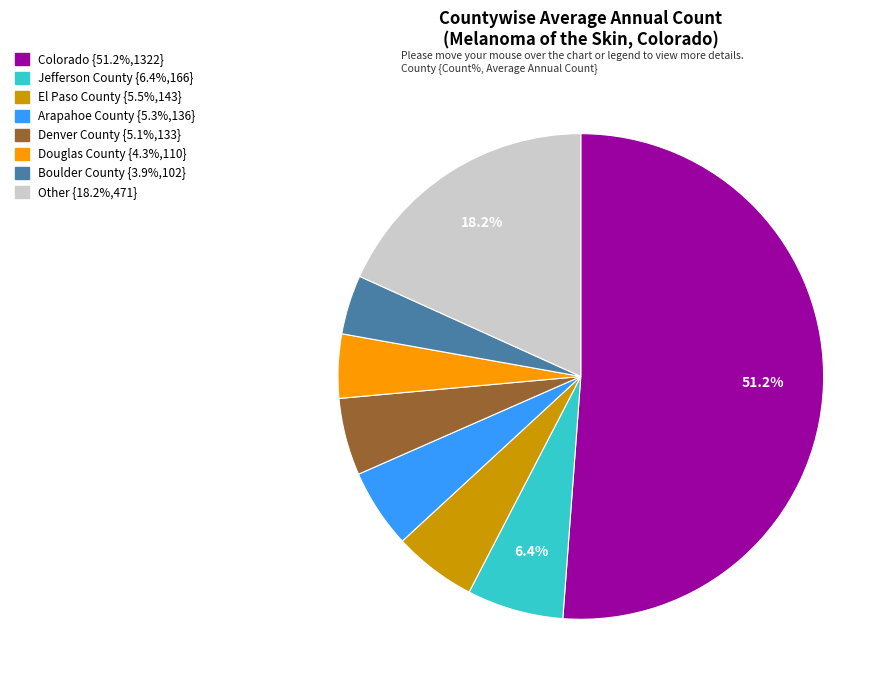

Is there a majority slice in this chart?

Yes